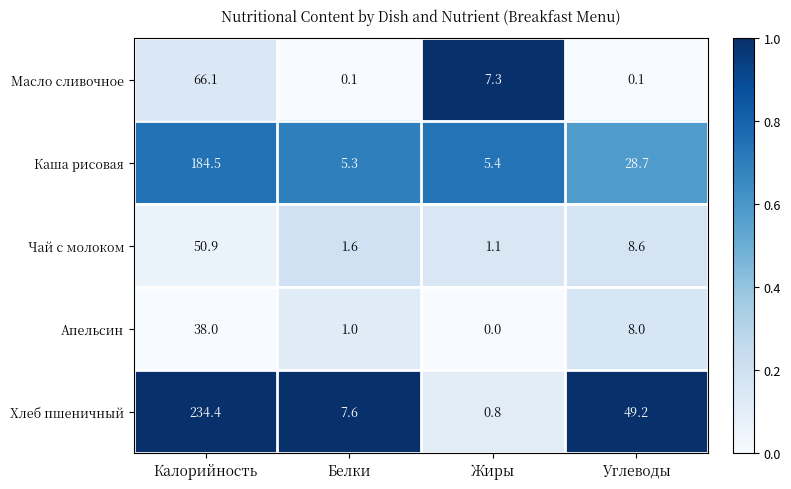

Which series has the largest total across all categories?

Хлеб пшеничный